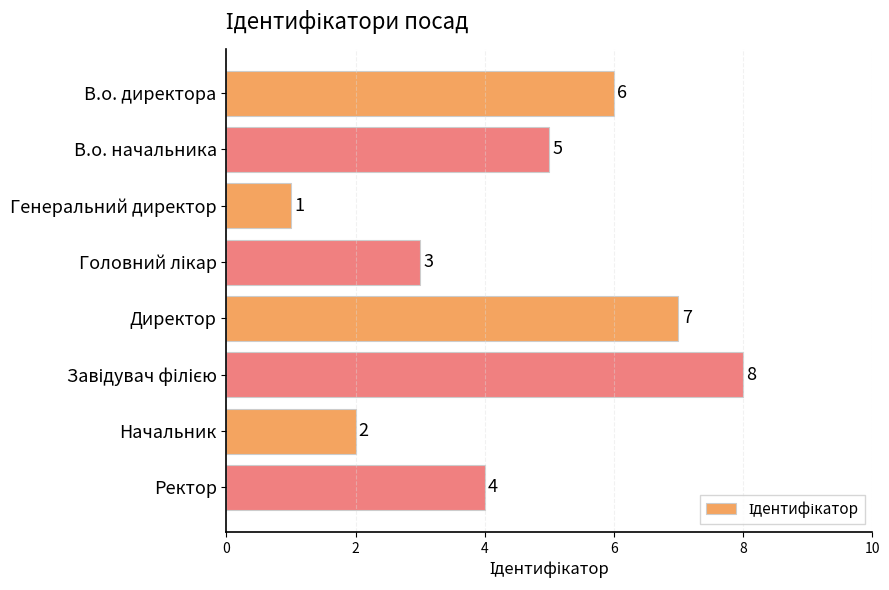

What is the value of the 6th bar from the top?

8